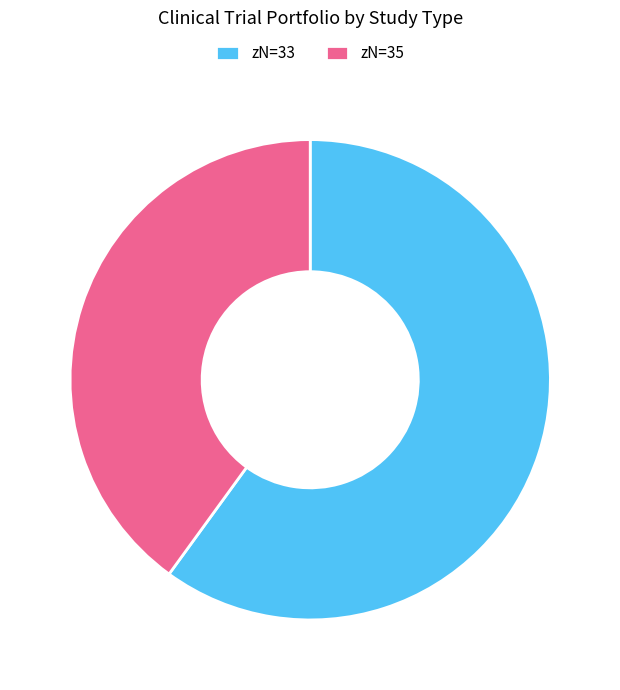

Rank the categories by value from lowest to highest.

zN=35, zN=33